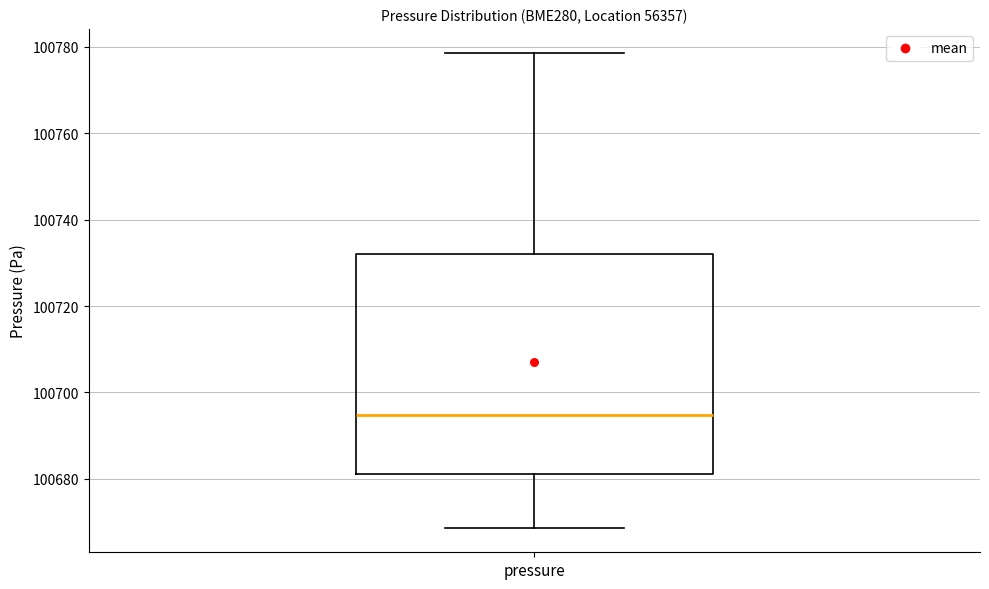

Read this box plot against the y-axis: the position of the median line, the range covered by the box, and the ends of both whiskers. The values are not printed on the chart, so give them approximately, as read against the axis.

median 100694, box 100682 to 100732, whiskers 100668 to 100778